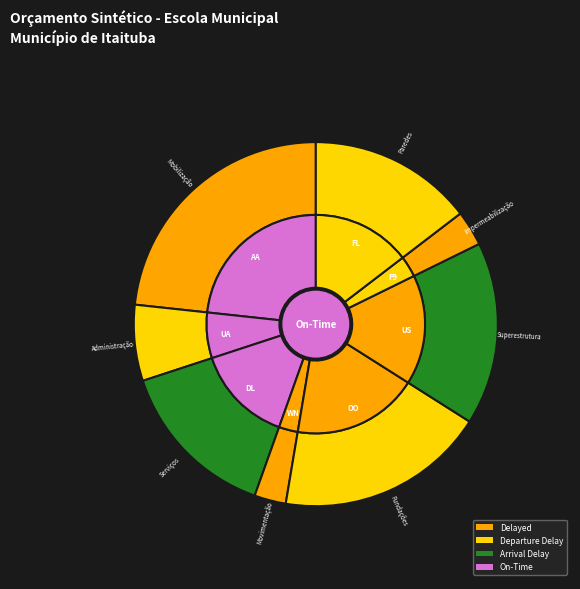

Is it true that Administração da Obra is 7% of the pie?

True